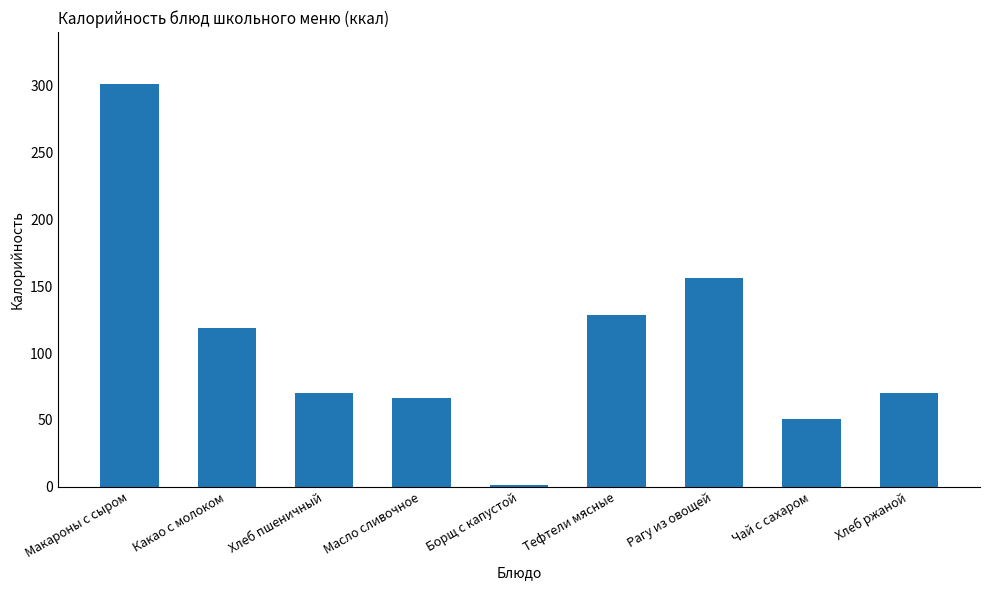

Which label corresponds to the largest value in the chart?

Макароны с сыром